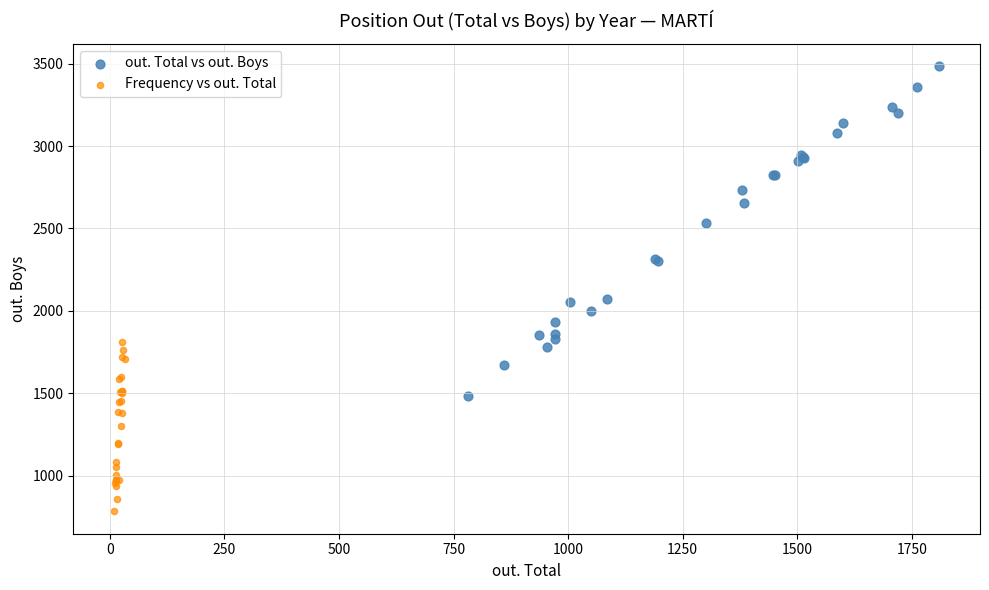

Which series has the widest spread of Y values?

out. Total vs out. Boys